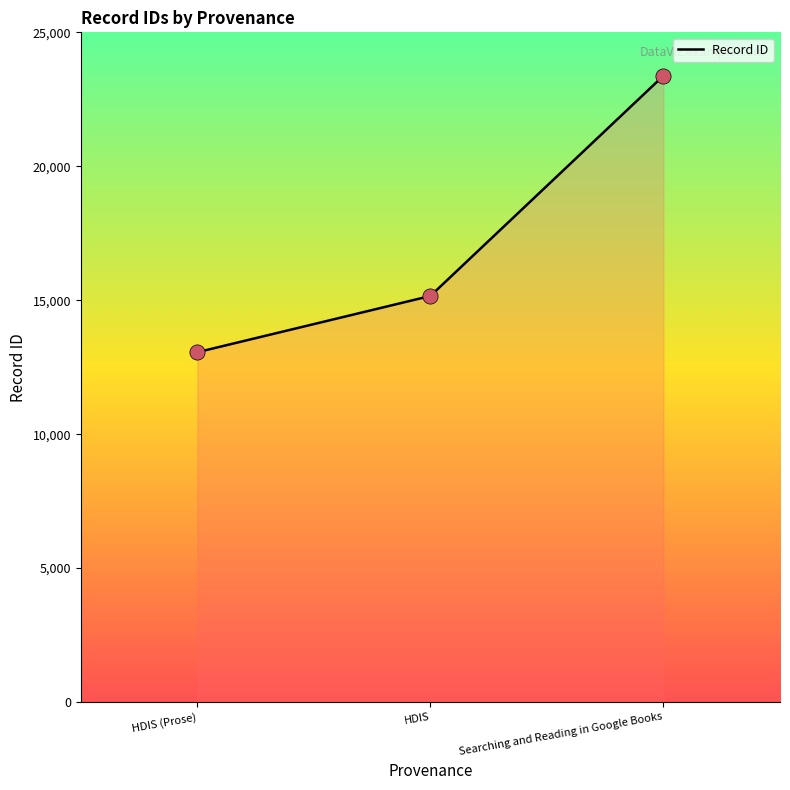

Between HDIS and HDIS (Prose), which is larger?

HDIS